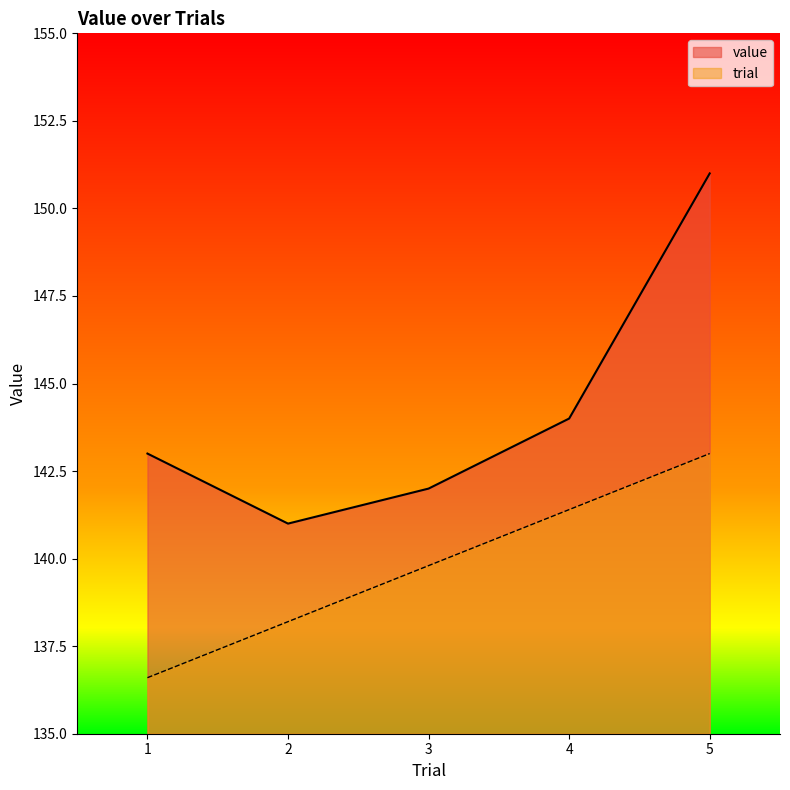

Reading left to right, list all the values displayed in this chart.

value: 143.0	141.0	142.0	144.0	151.0
trial: 136.6	138.2	139.8	141.4	143.0